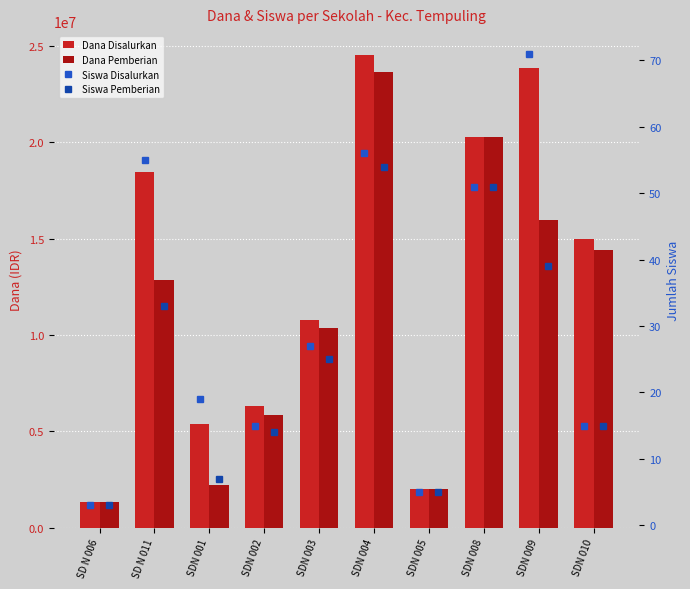

What is the minimum value shown in the chart?

3